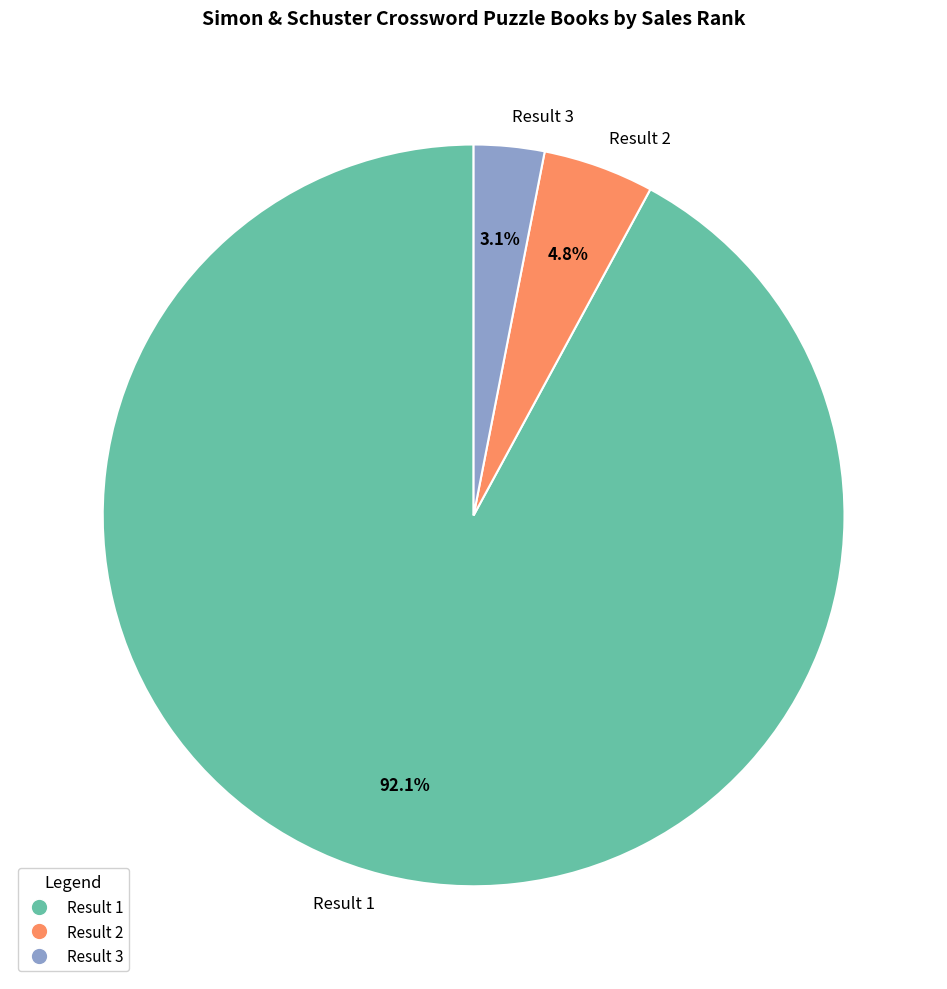

To the nearest percent, what is the combined percentage of Result 1 and Result 2?

97%